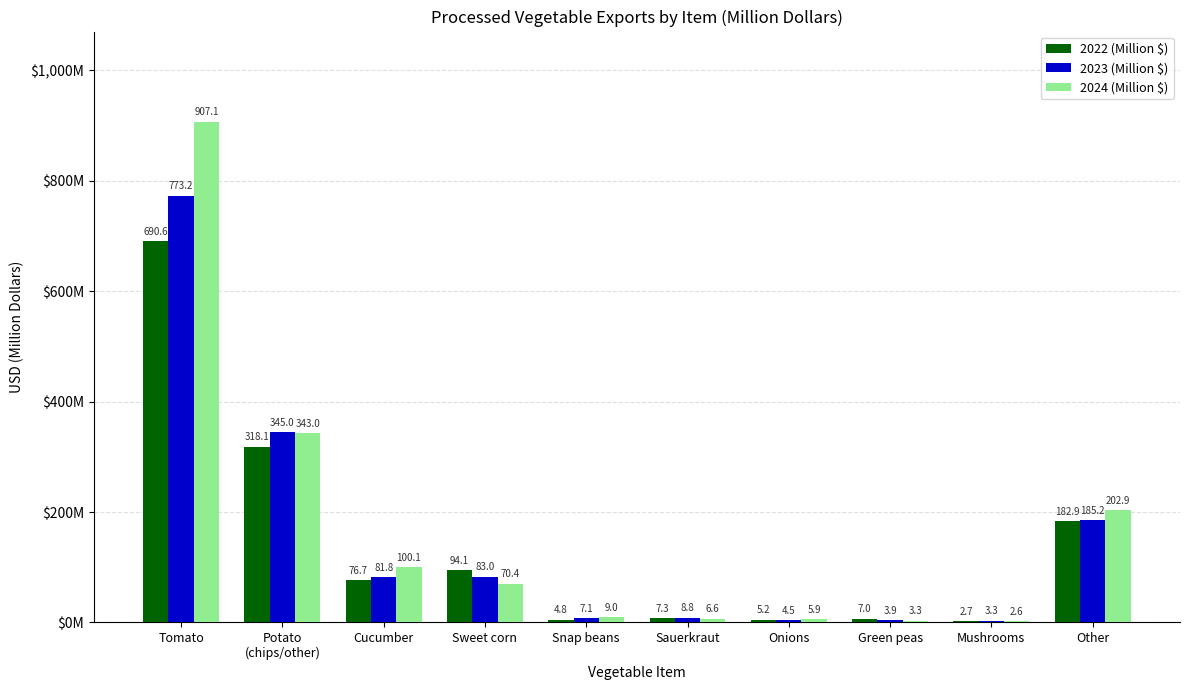

Rank the series by their average value, from lowest to highest.

2022 (Million $), 2023 (Million $), 2024 (Million $)